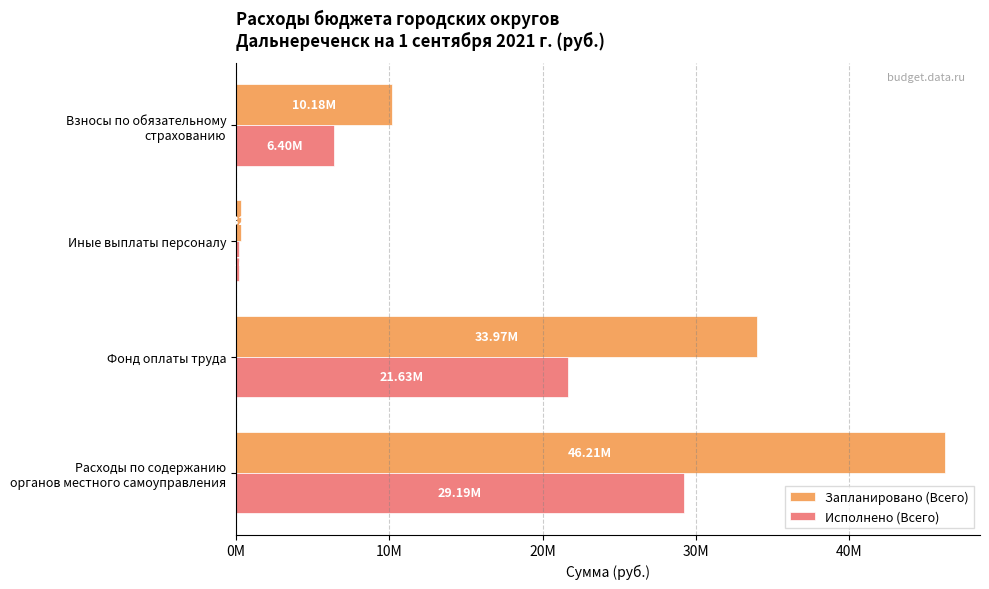

Reading left to right, transcribe all the data shown in this chart.

Запланировано (Всего): 46214824.0	33971328.2	324600.0	10179146.7
Исполнено (Всего): 29193962.0	21625205.8	166891.6	6400806.9